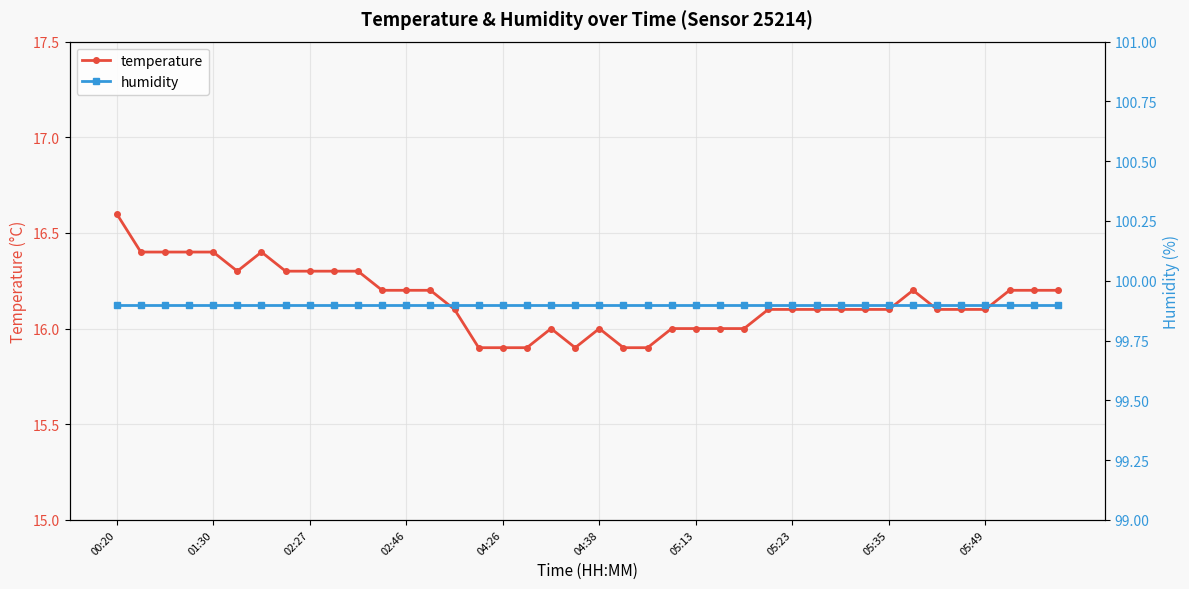

The temperature series shows 6.3 at 02:46. True or false?

False